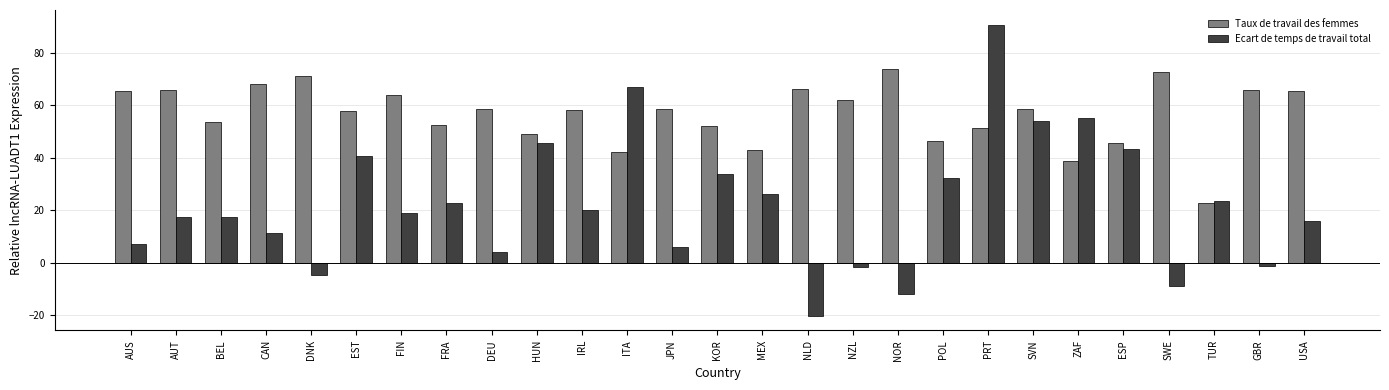

What is the difference between the second highest and second lowest values in the Ecart de temps de travail total series?

79.0